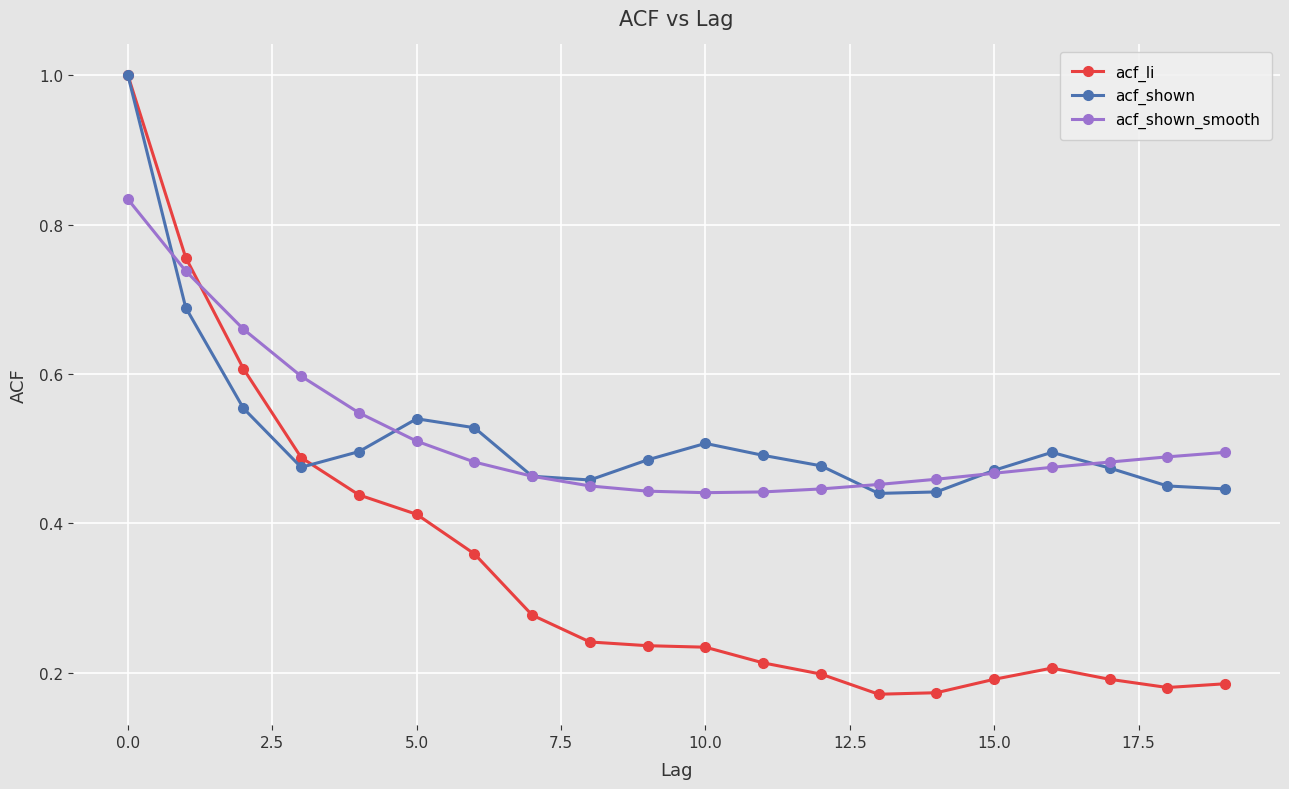

At how many categories does at least one series exceed 0?

20